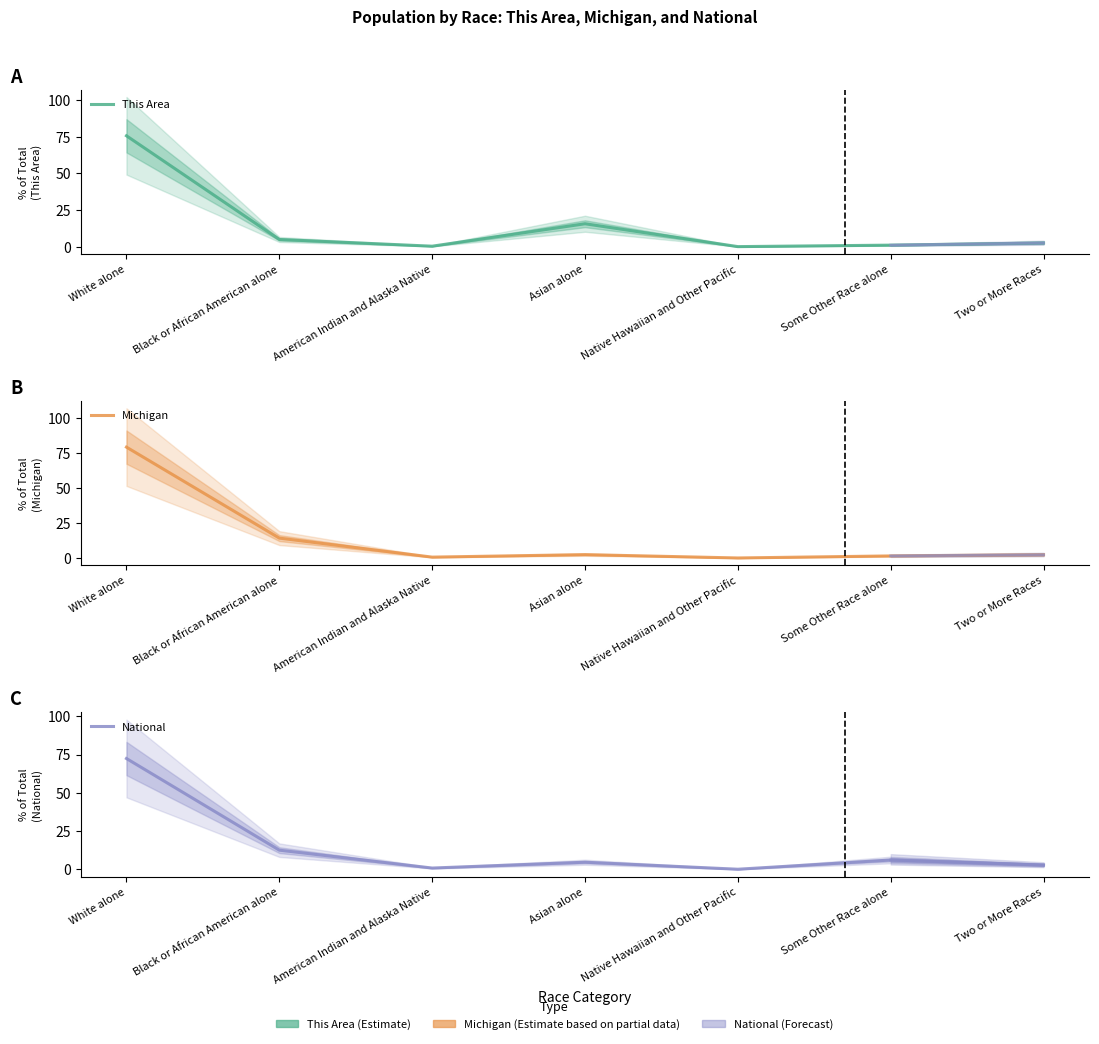

True or false: Michigan and National cross at least once.

True